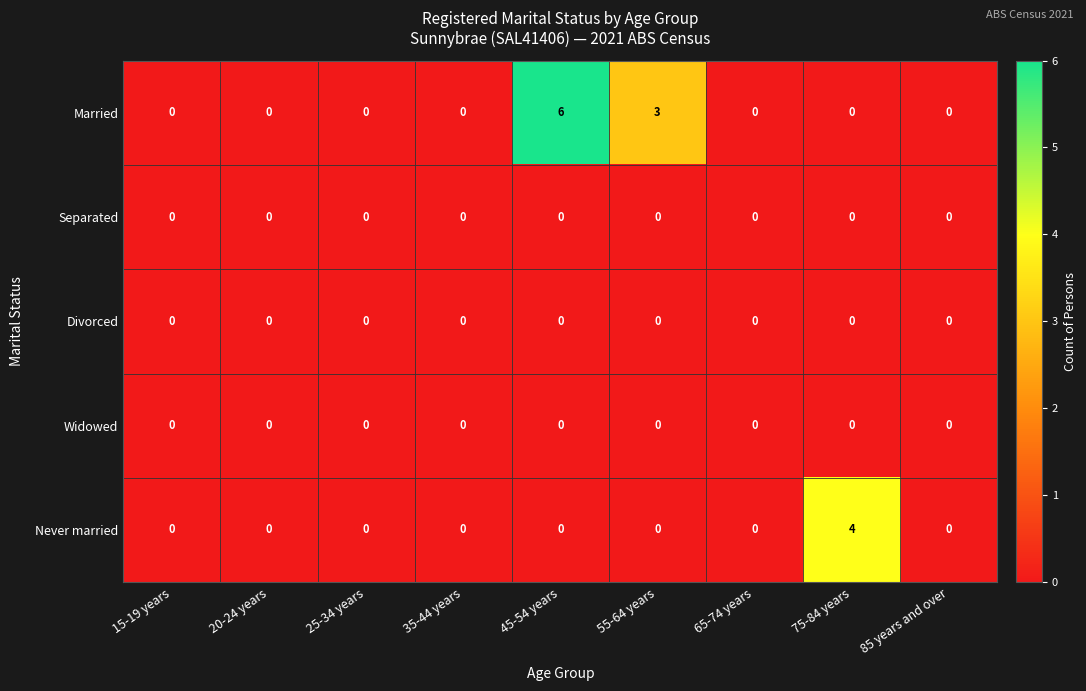

Which series changed the most between 45-54 years and 85 years and over?

Married